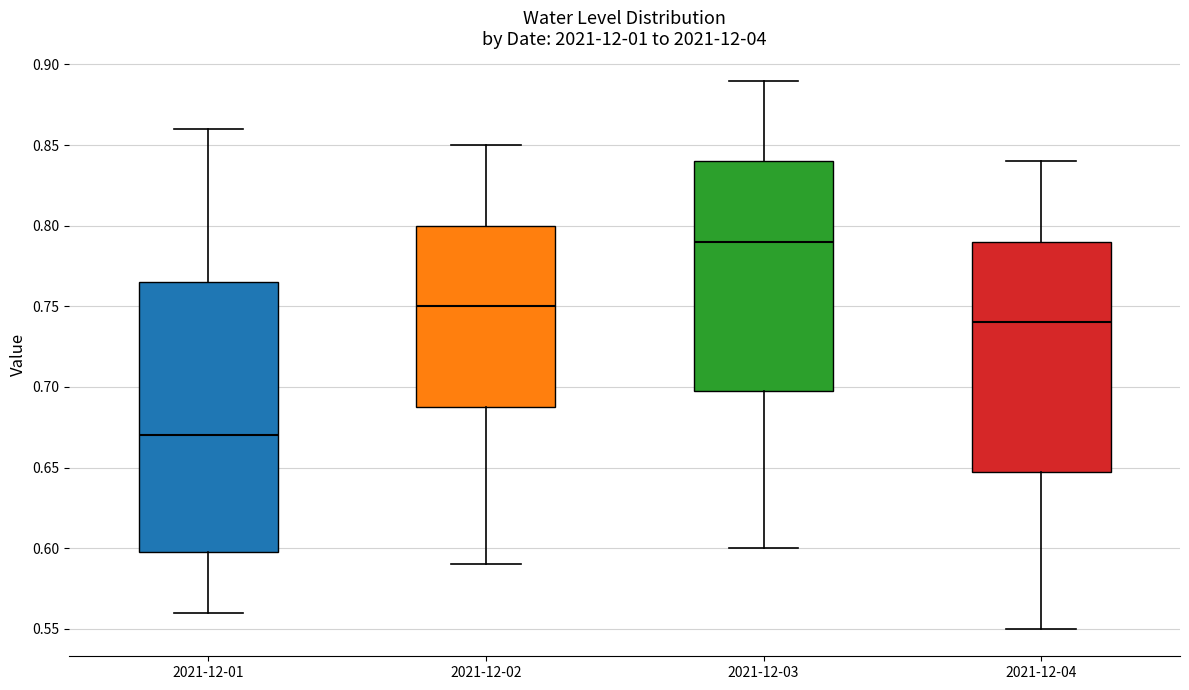

Which box's median line is the lowest?

2021-12-01